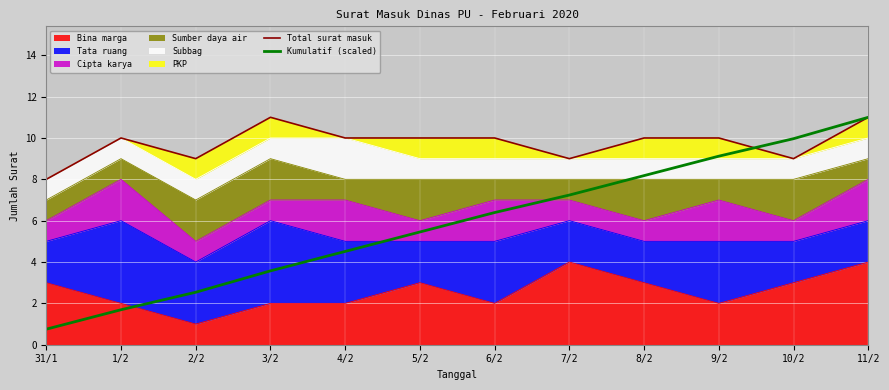

What position from the left is 9/2?

10